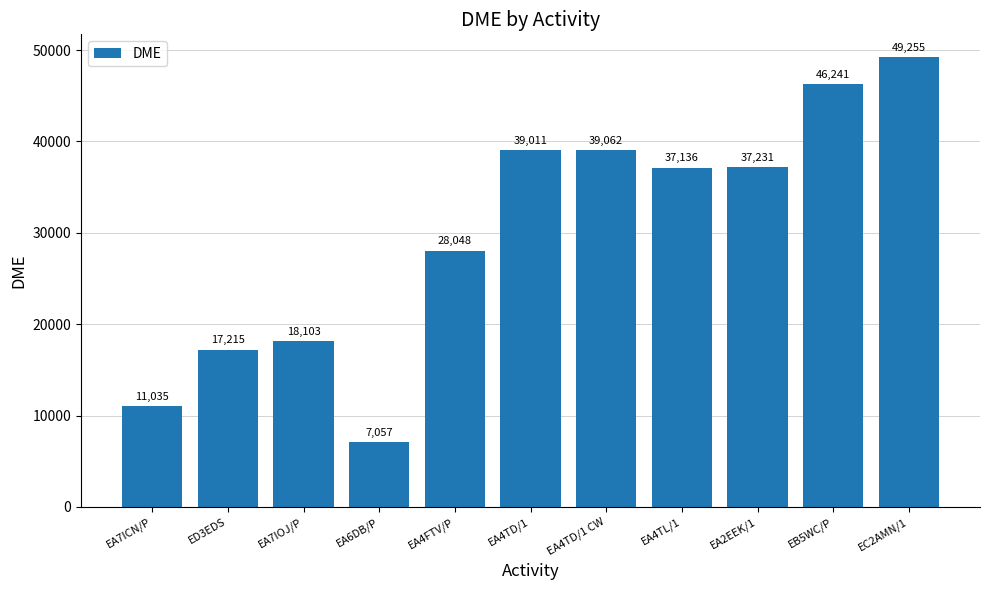

List the labels in order of value, largest first.

EC2AMN/1, EB5WC/P, EA4TD/1 CW, EA4TD/1, EA2EEK/1, EA4TL/1, EA4FTV/P, EA7IOJ/P, ED3EDS, EA7ICN/P, EA6DB/P